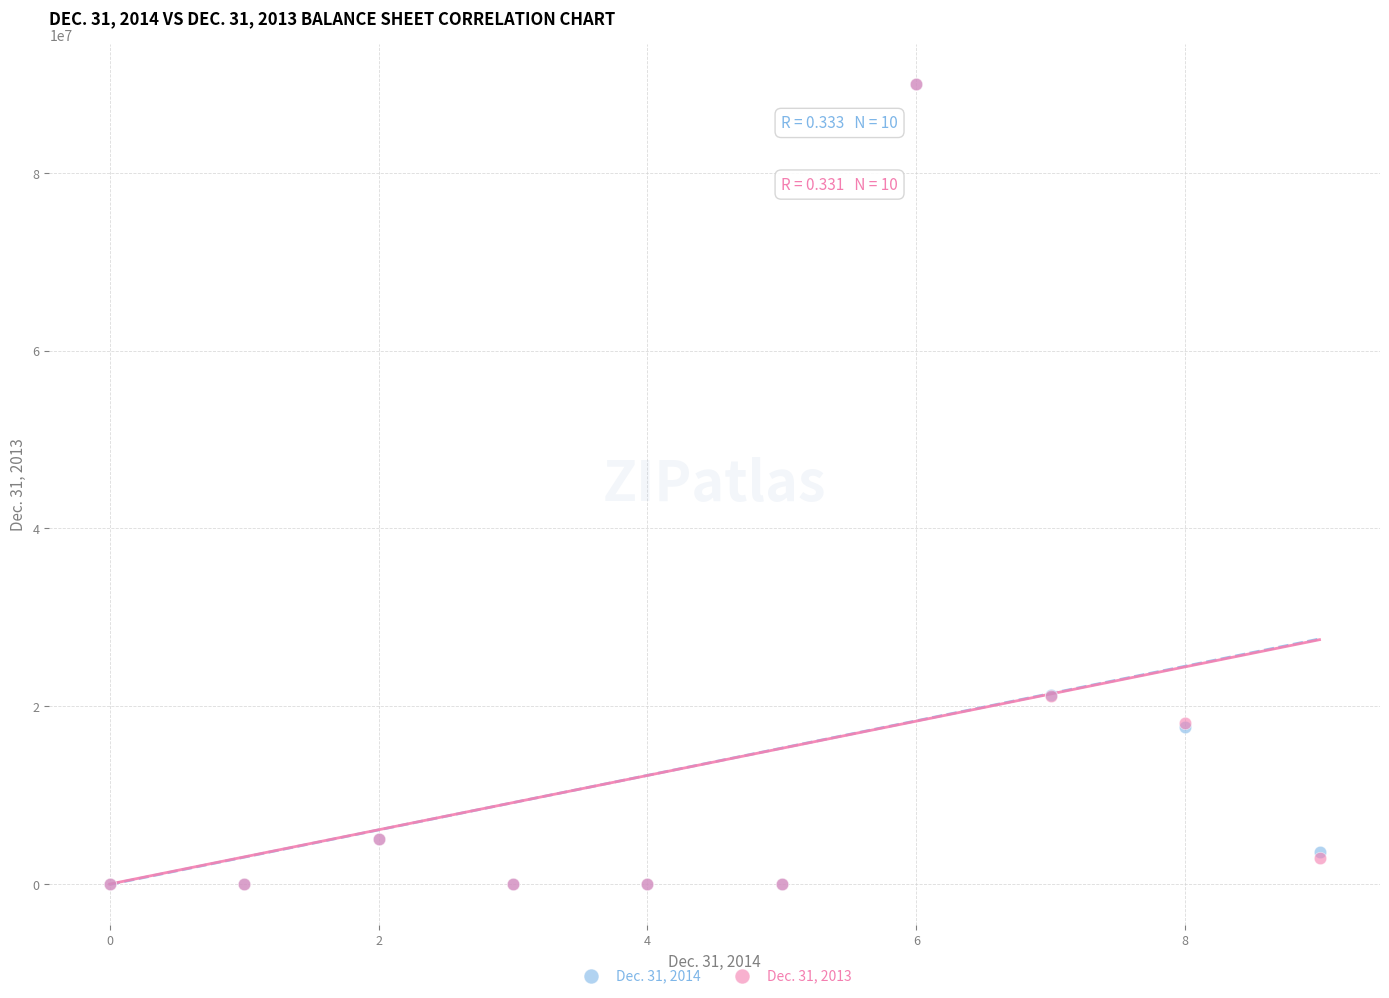

What are all the series names shown in the legend?

Dec. 31, 2014, Dec. 31, 2013